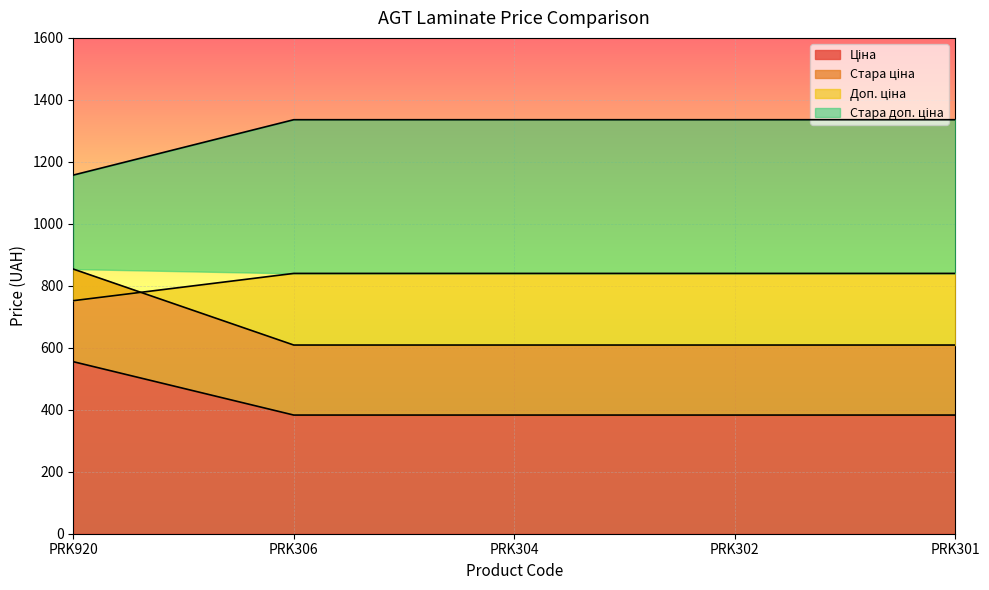

What is the difference between the maximum and minimum values in the Стара ціна series?

245.1